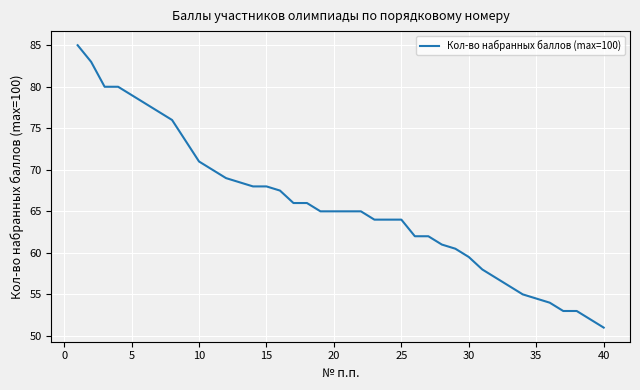

What is the difference between the maximum and minimum values?

34.0